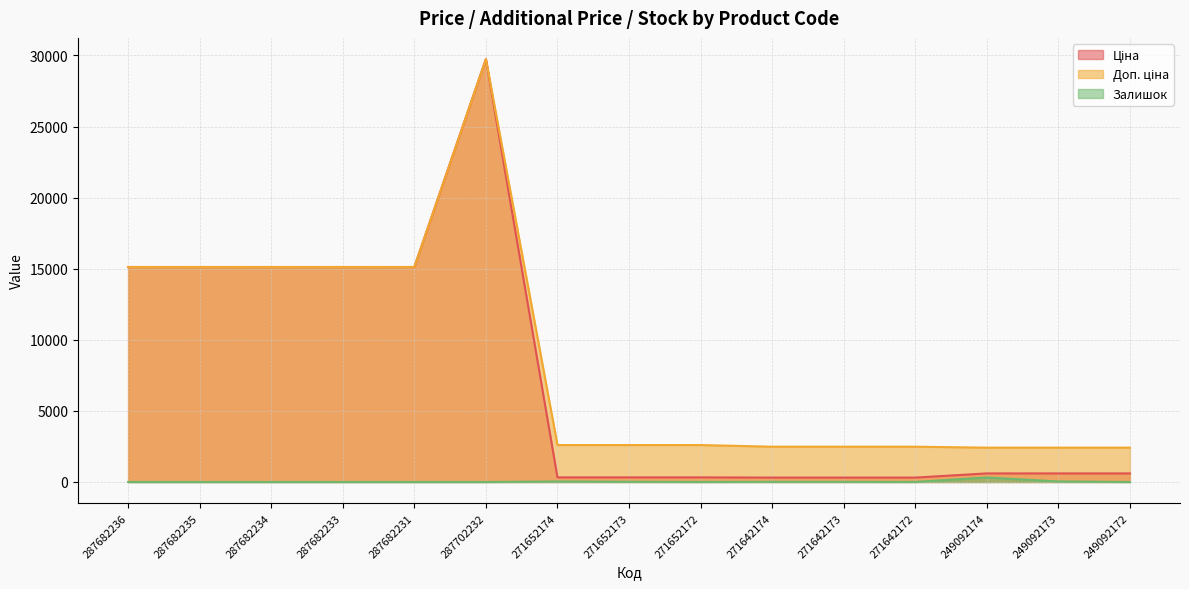

Which category has the lowest value across all series?

287682236